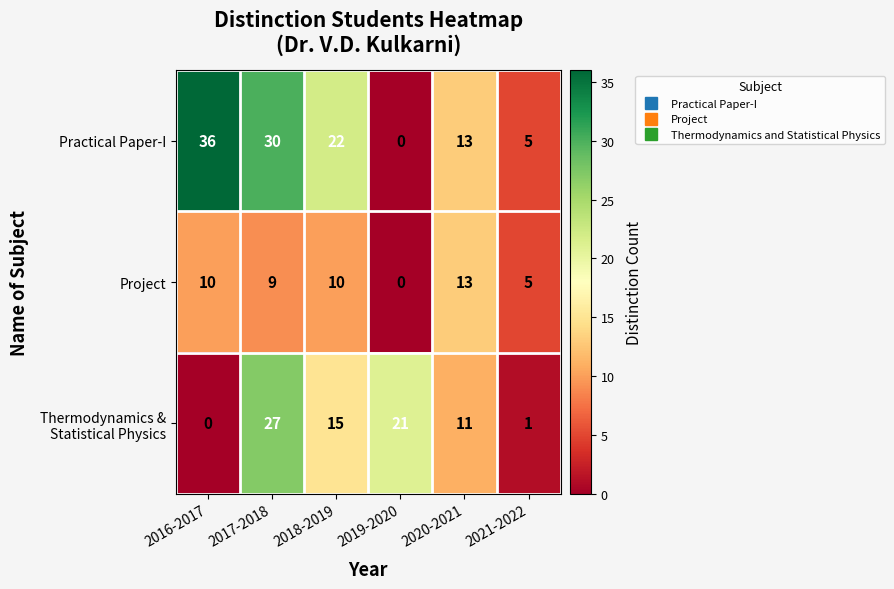

What is the spread (max minus min) of values at 2018-2019?

12